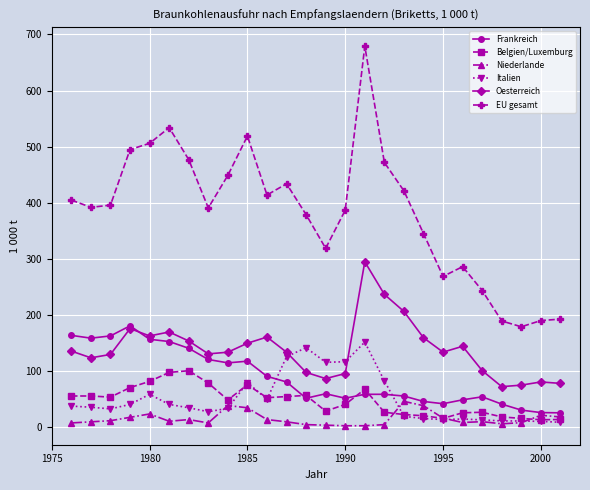

What is the value of the Oesterreich point at the 16th from the left?

295.0